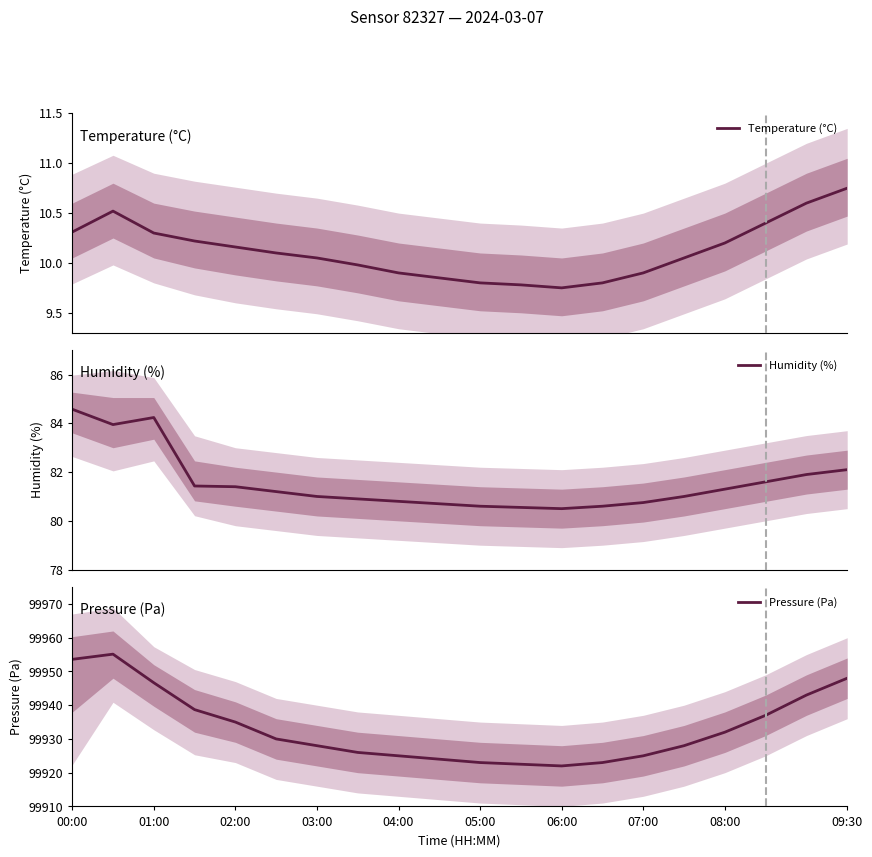

What is the maximum value for Humidity (%)?

84.6